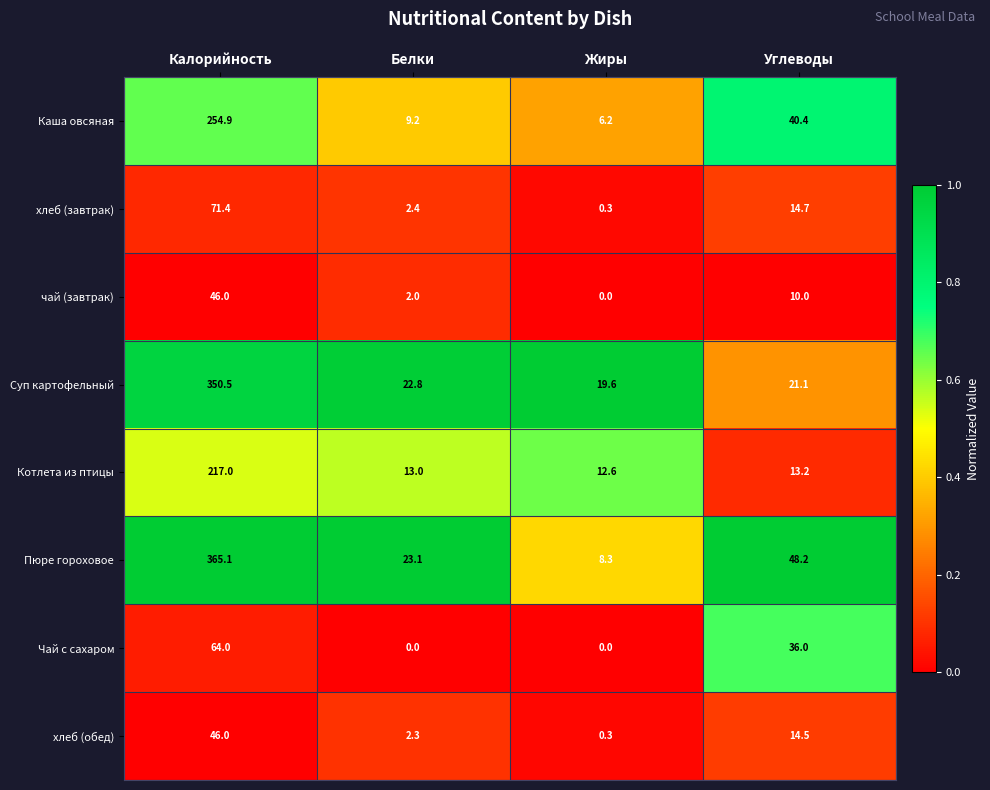

Rank the series at Белки from lowest to highest value.

Чай с сахаром, чай (завтрак), хлеб (обед), хлеб (завтрак), Каша овсяная, Котлета из птицы, Суп картофельный, Пюре гороховое